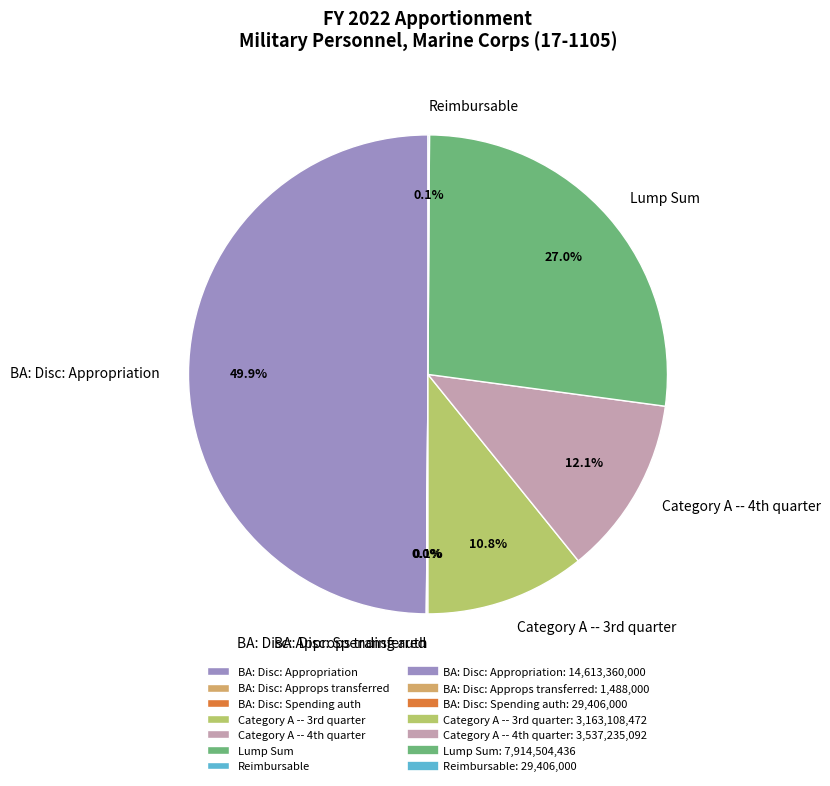

Is it true that Lump Sum is 34% of the pie?

False